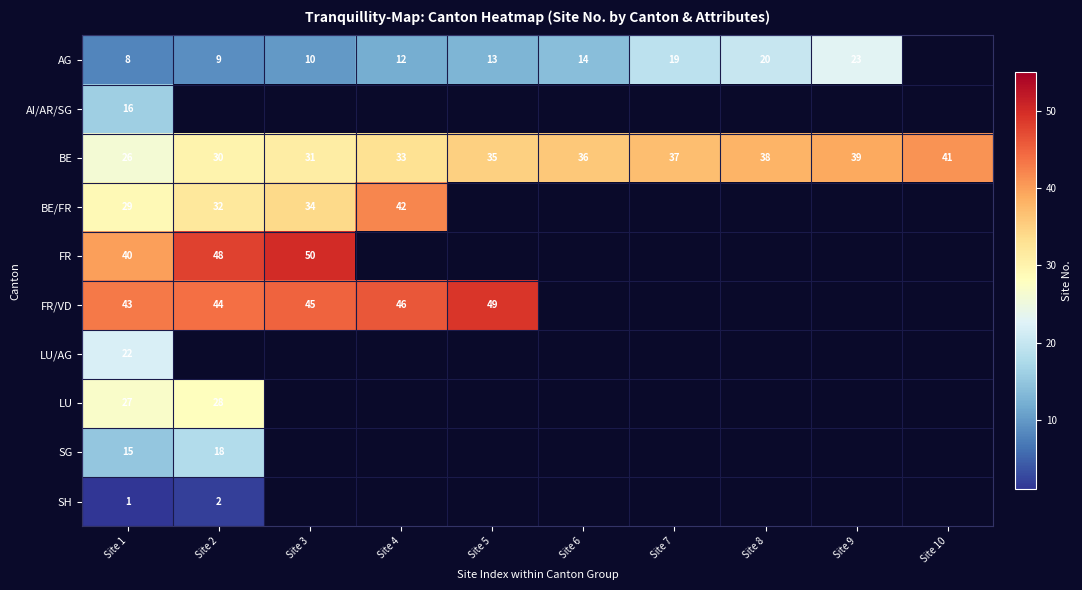

The SG series shows 18 at Site 2. True or false?

True